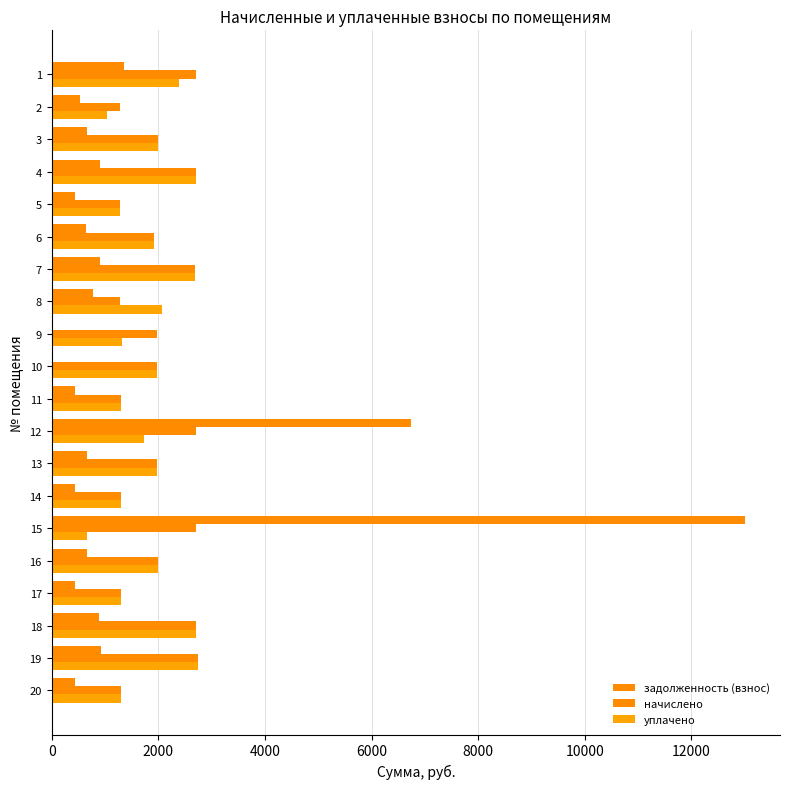

What is the minimum value for уплачено?

660.0